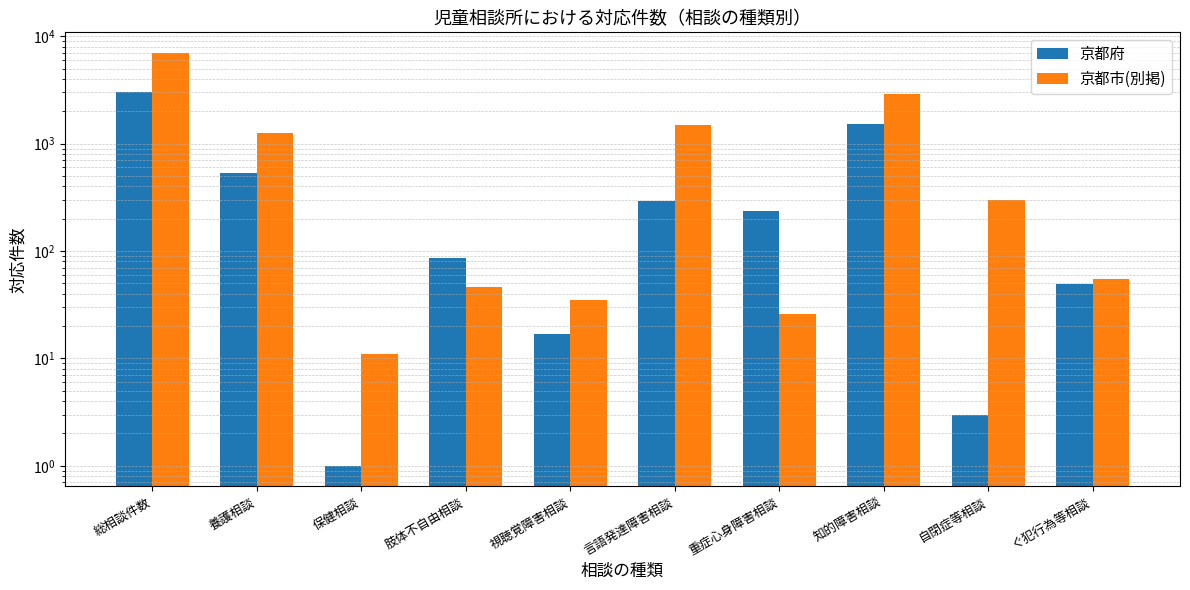

Does the chart contain any negative values?

No